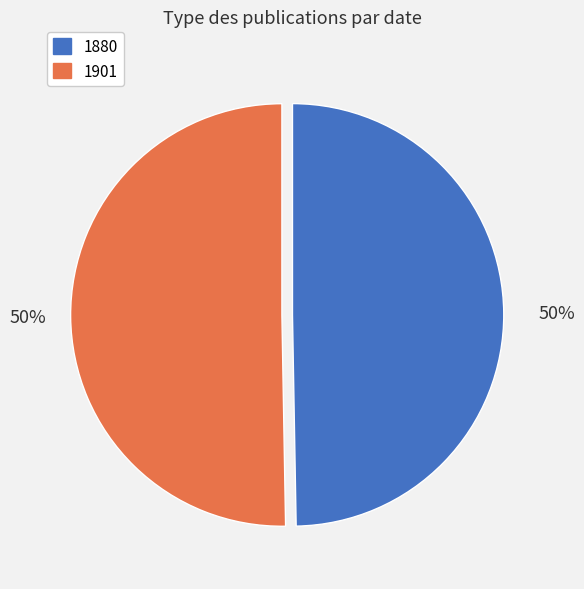

How many segments does this pie chart have?

2